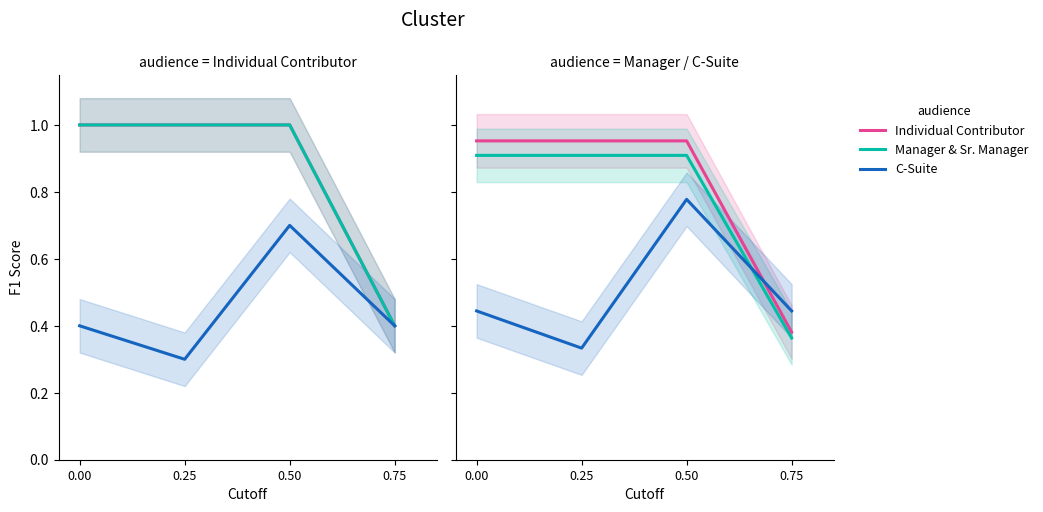

At 0.50, list the series in order from largest to smallest.

Individual Contributor, Manager & Sr. Manager, C-Suite